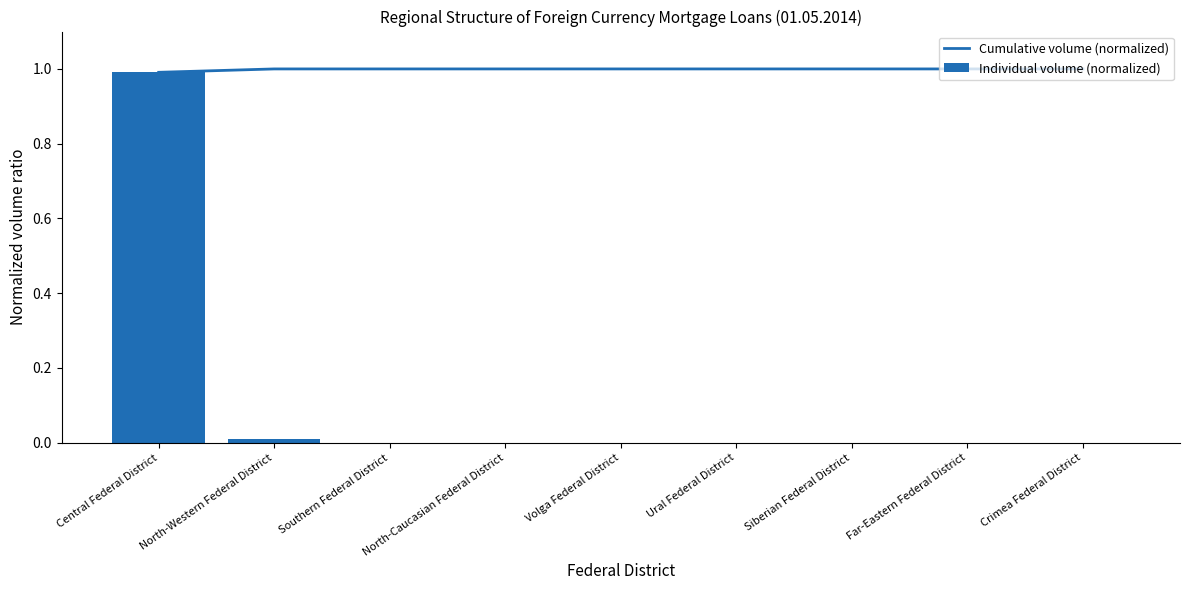

Count the Cumulative volume (normalized) values in the range 1 to 2.

8